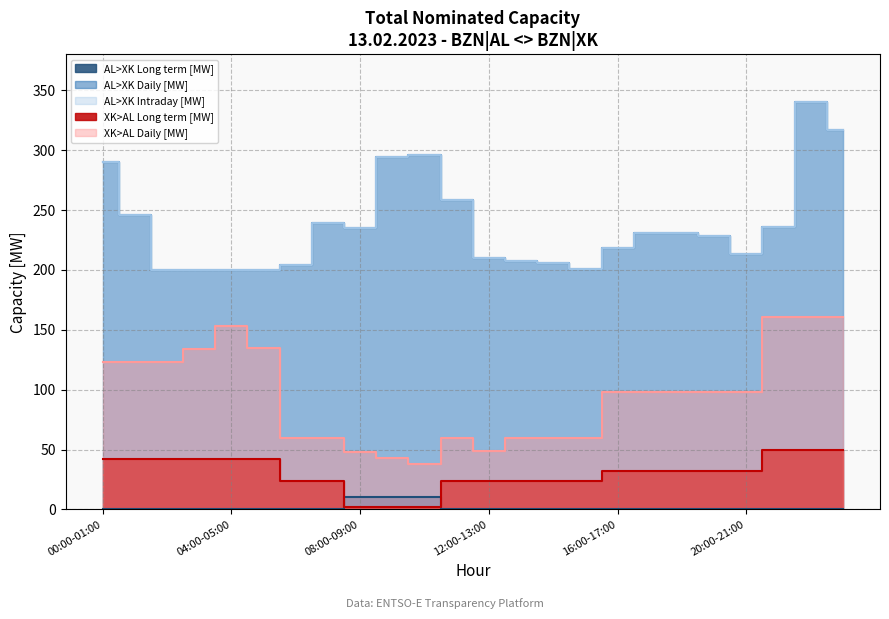

What is the label of the 1st point from the right?

23:00-00:00